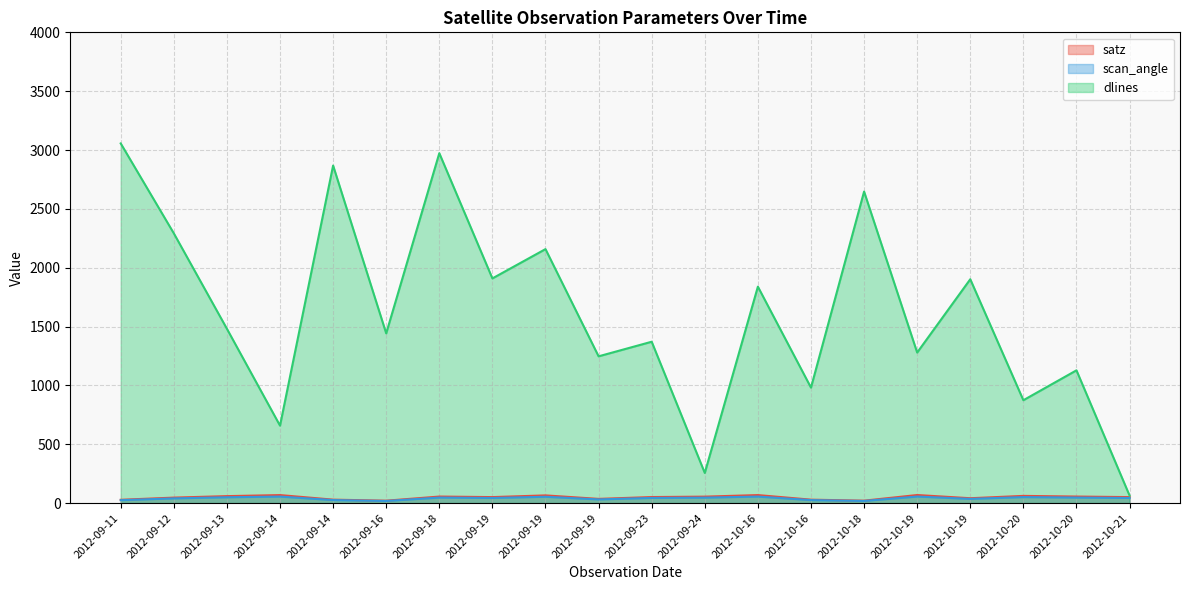

List the series in order of their peak value, highest first.

dlines, satz, scan_angle